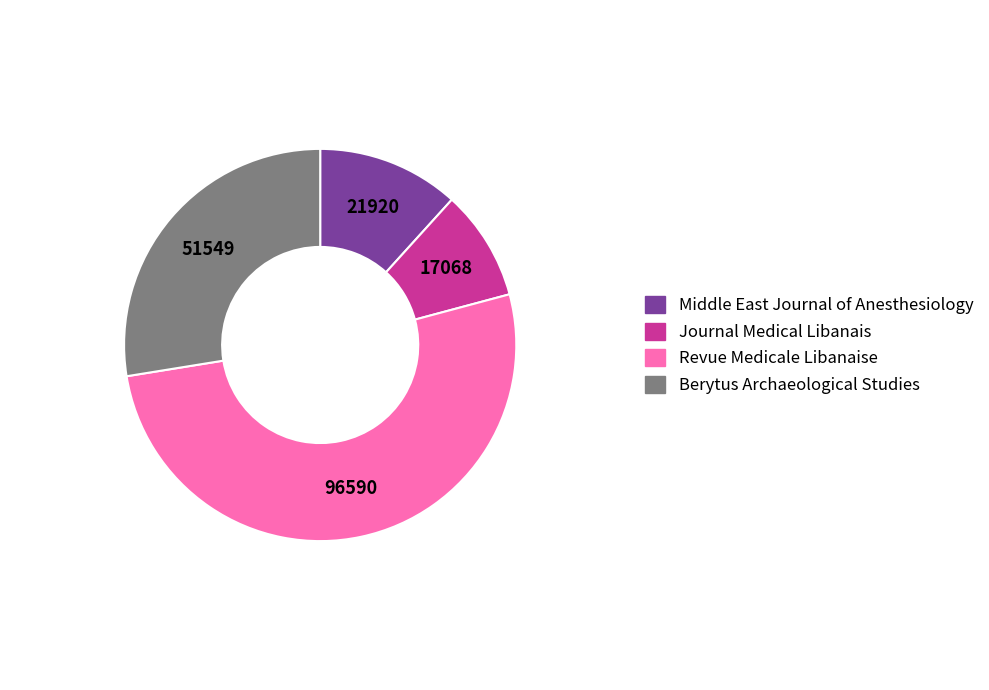

What is the ratio of the value at Middle East Journal of Anesthesiology to the value at Journal Medical Libanais?

1.3